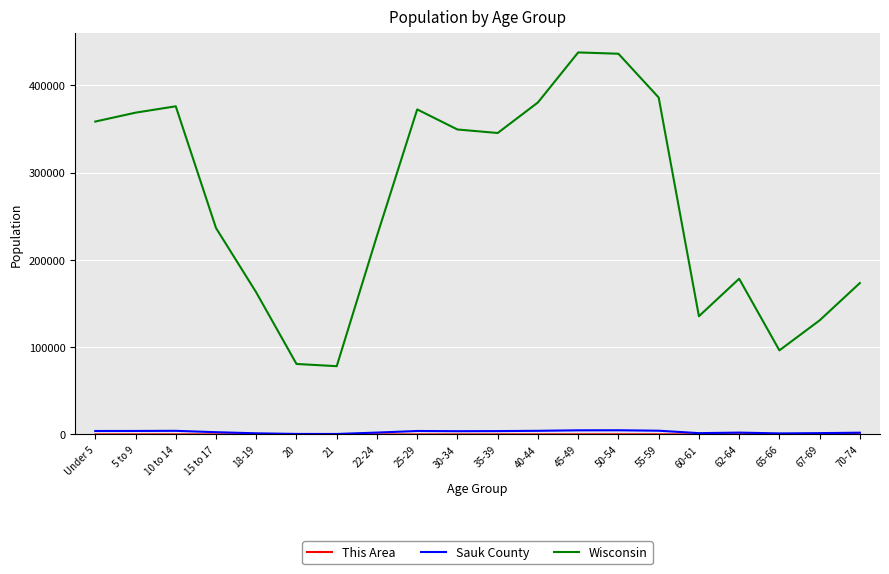

True or false: Wisconsin and Sauk County intersect in this chart.

False